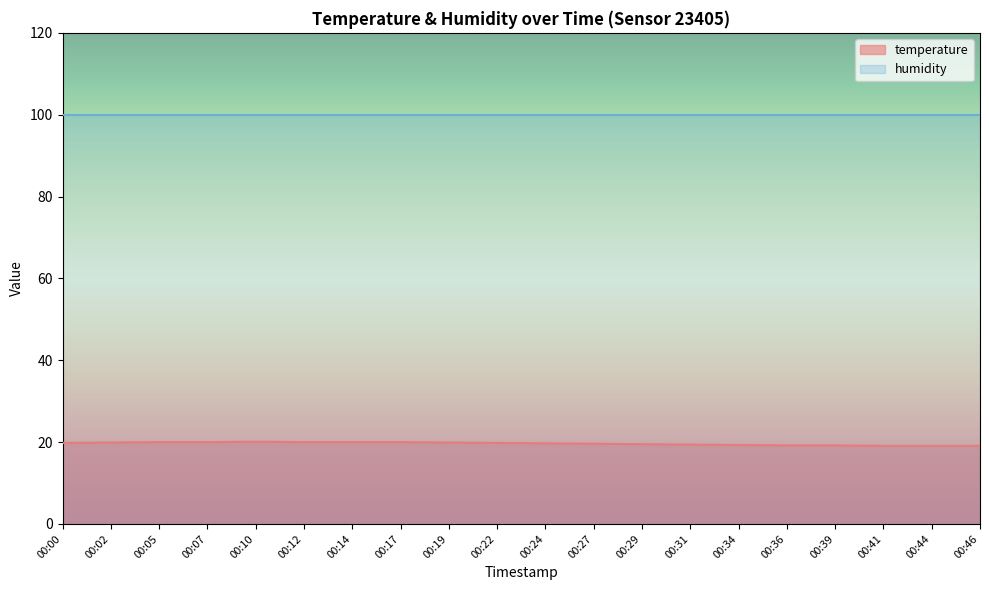

List the labels in order of value, smallest first.

00:41, 00:44, 00:46, 00:36, 00:39, 00:34, 00:31, 00:29, 00:27, 00:24, 00:00, 00:22, 00:02, 00:19, 00:05, 00:07, 00:12, 00:14, 00:17, 00:10